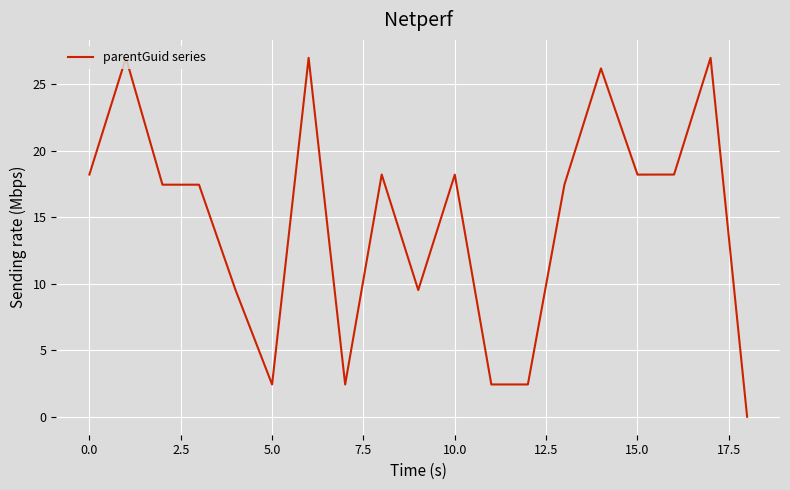

What is the difference between the maximum and minimum values?

27.0